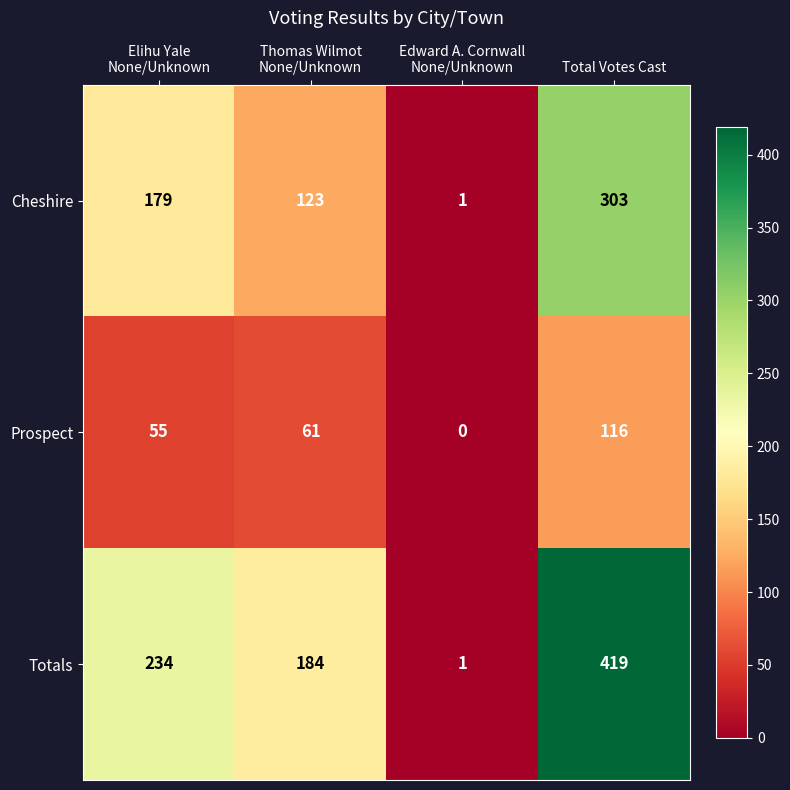

Is it true that Totals equals 690 at Total Votes Cast?

False